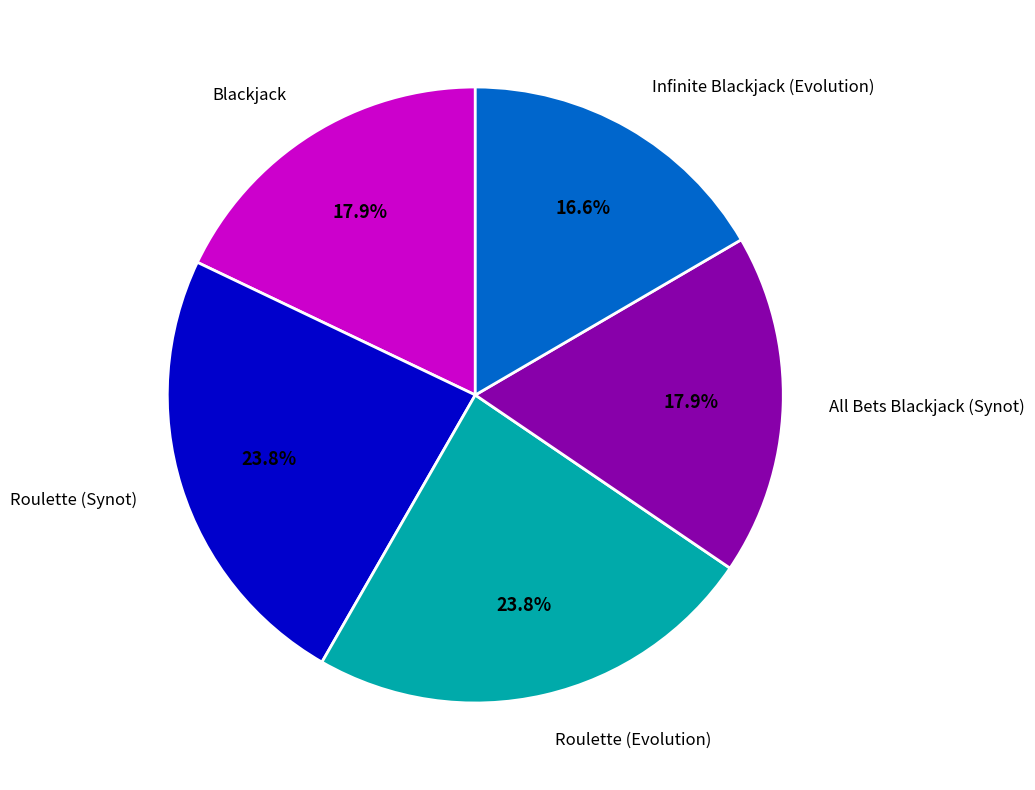

How much of the chart is everything except Blackjack?

82.1%